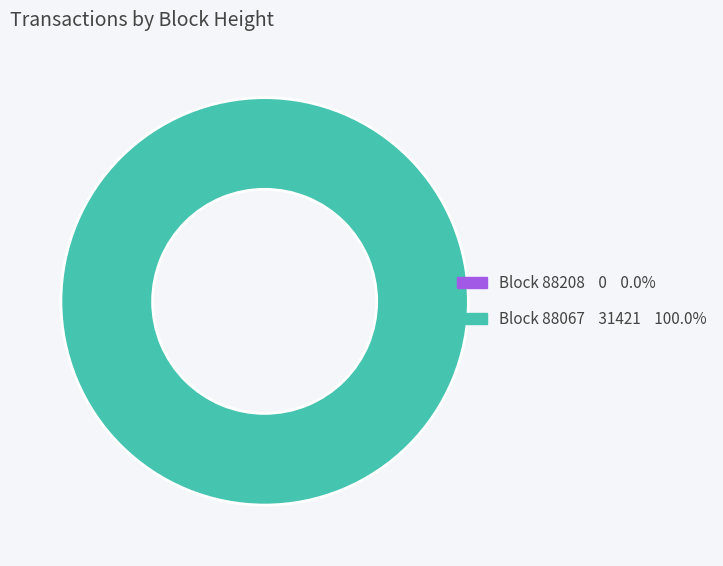

To the nearest percent, what is the difference between the 88208 and 88067 slice percentages?

100%